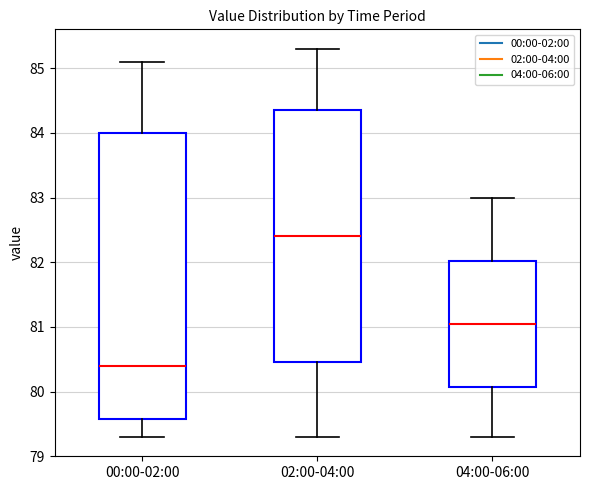

Where does the upper whisker of the box for 04:00-06:00 end on the y-axis? The values are not printed on the chart, so give them approximately, as read against the axis.

83.0